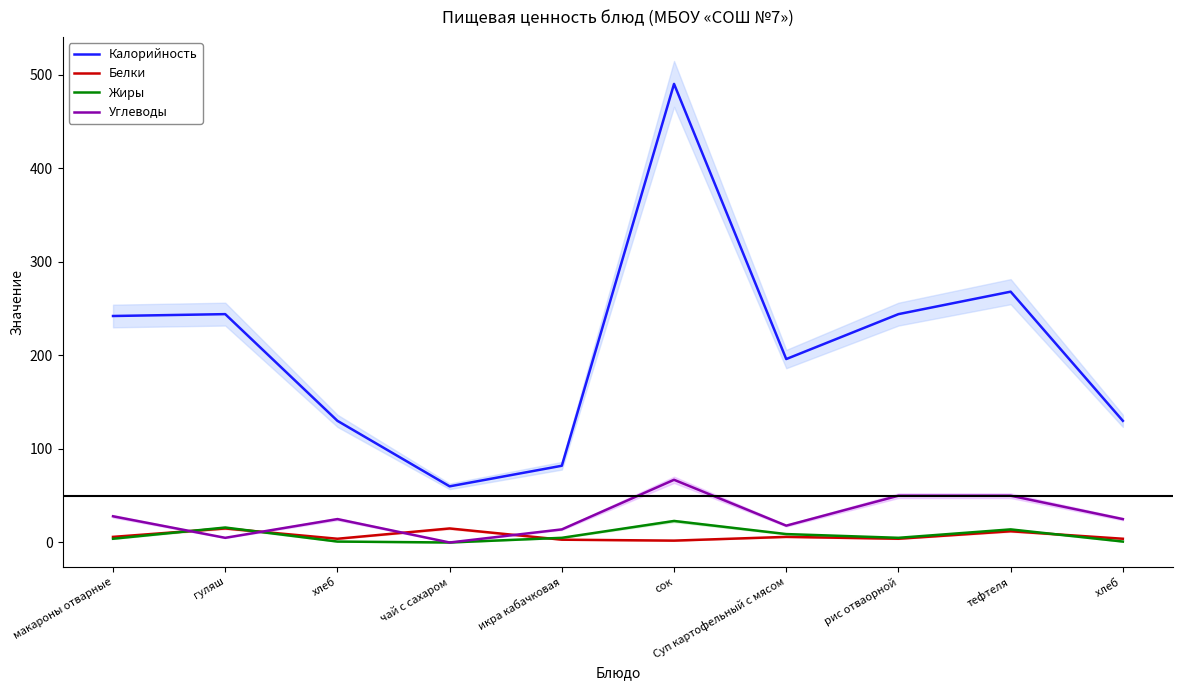

At which category is the sum across all series the highest?

сок